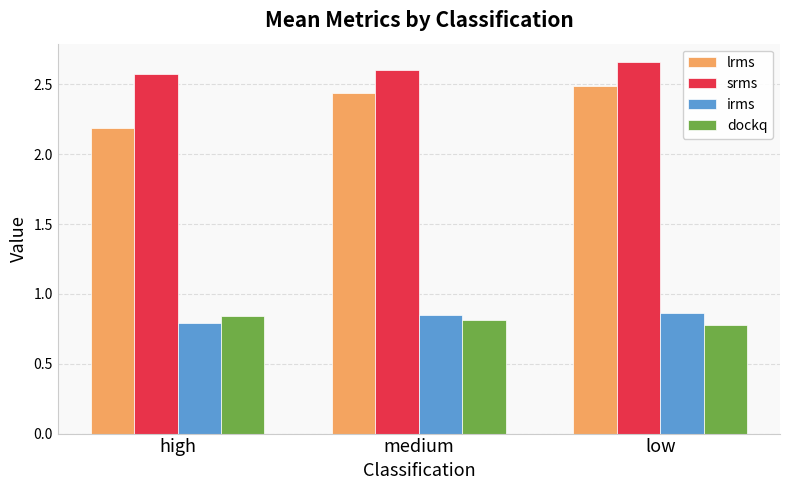

What is the label of the 3rd bar from the right?

high